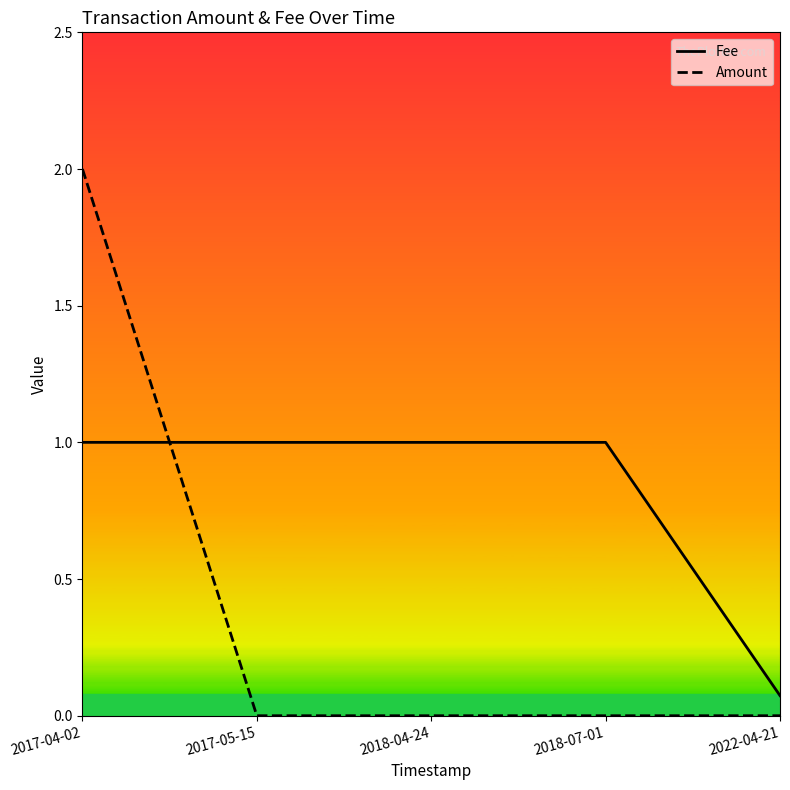

At which label does Amount reach its peak?

2017-04-02